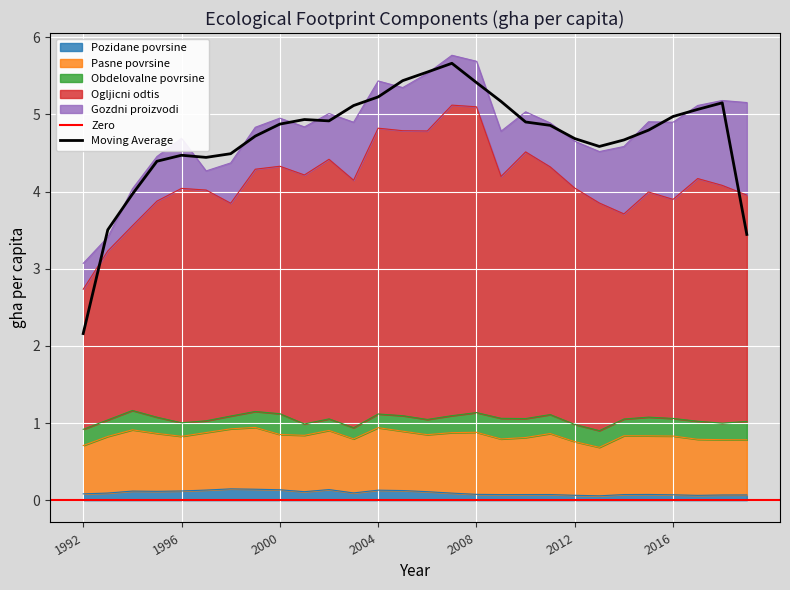

Read the Obdelovalne povrsine value at 2013.

0.2